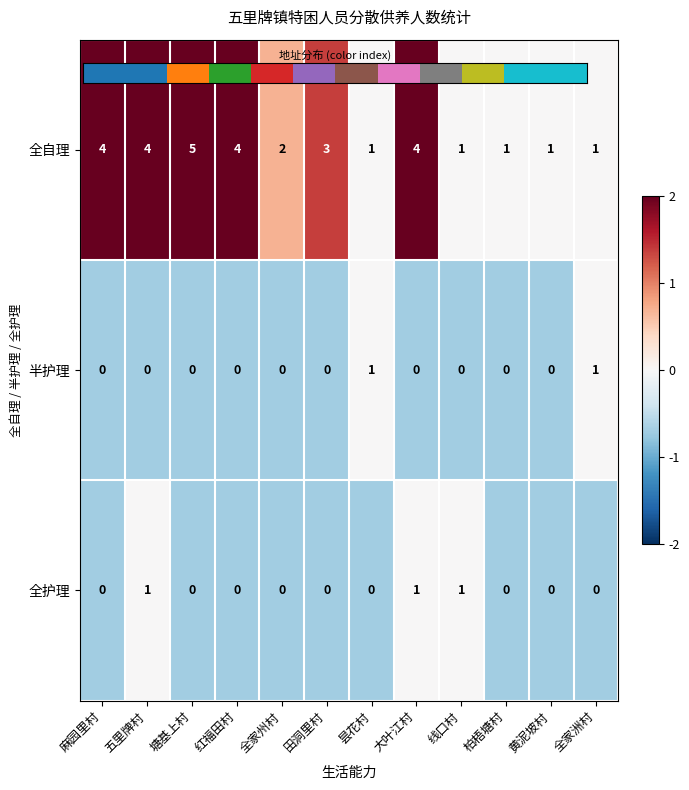

At which category does the chart reach its peak across all series?

塘基上村